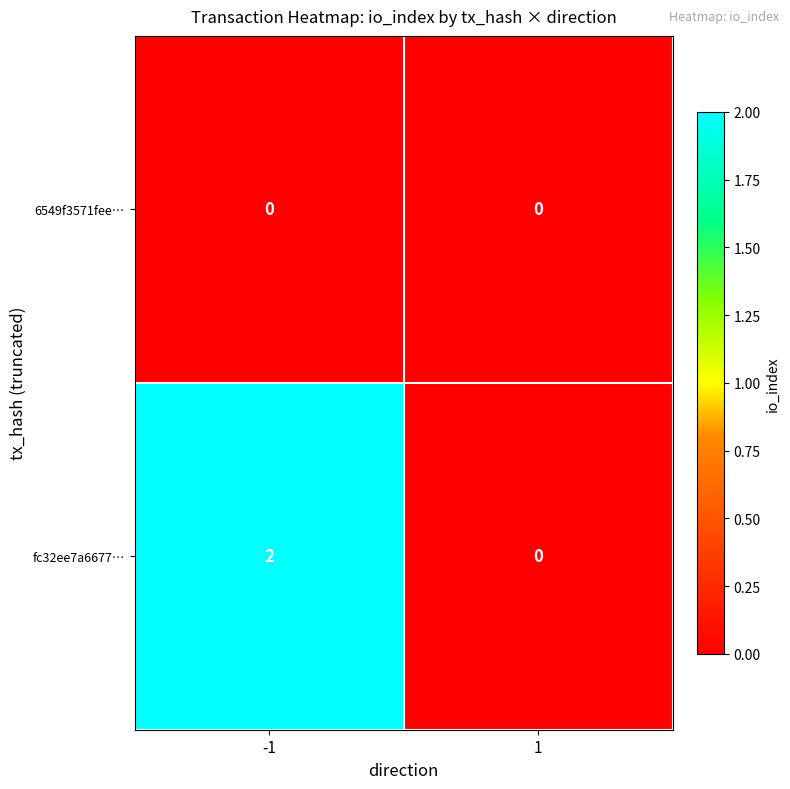

Which series has the largest range (max minus min)?

fc32ee7a6677…